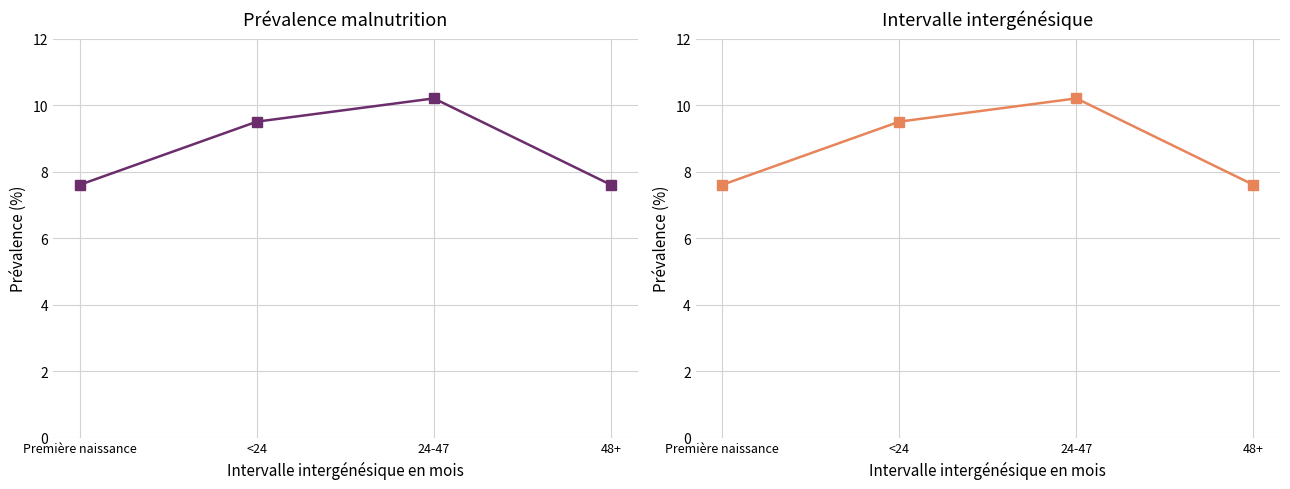

Reading left to right, what are all the values shown in this chart?

7.6	9.5	10.2	7.6